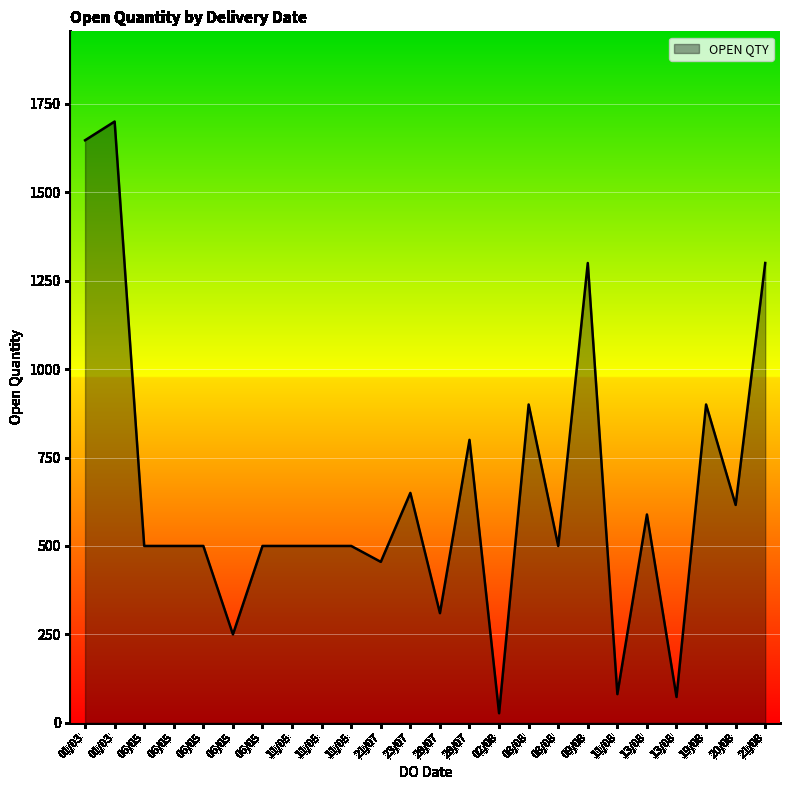

What is the difference between the maximum and second lowest values?

1627